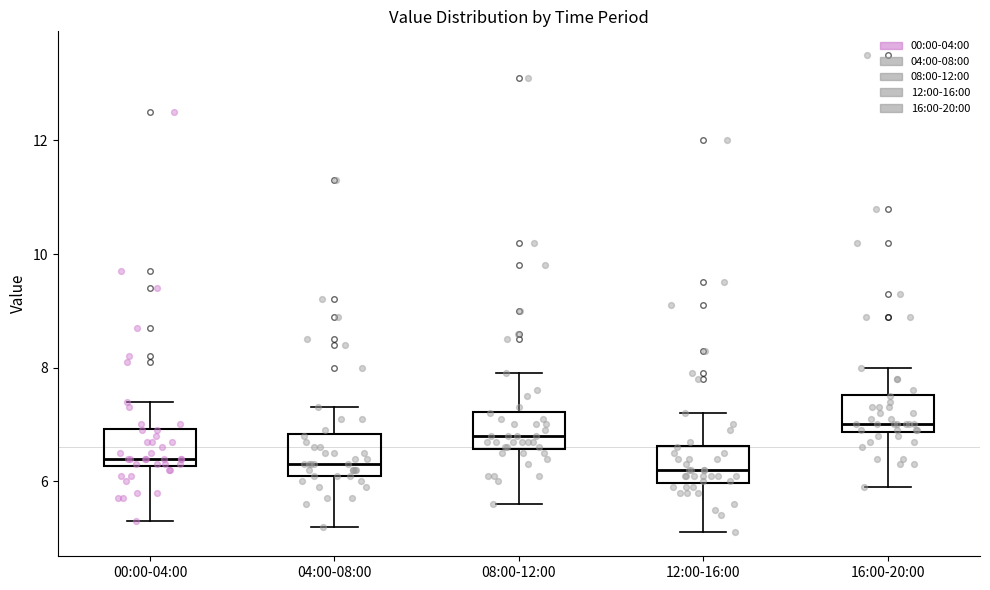

Where does the lower whisker of the box for 00:00-04:00 end on the y-axis? The values are not printed on the chart, so give them approximately, as read against the axis.

5.4